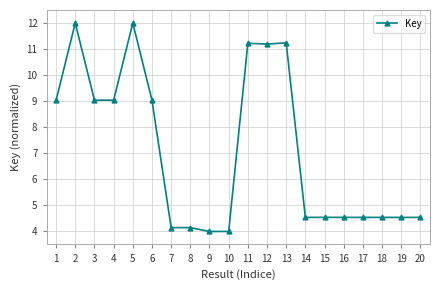

What is the value of the 10th point from the left?

4.0